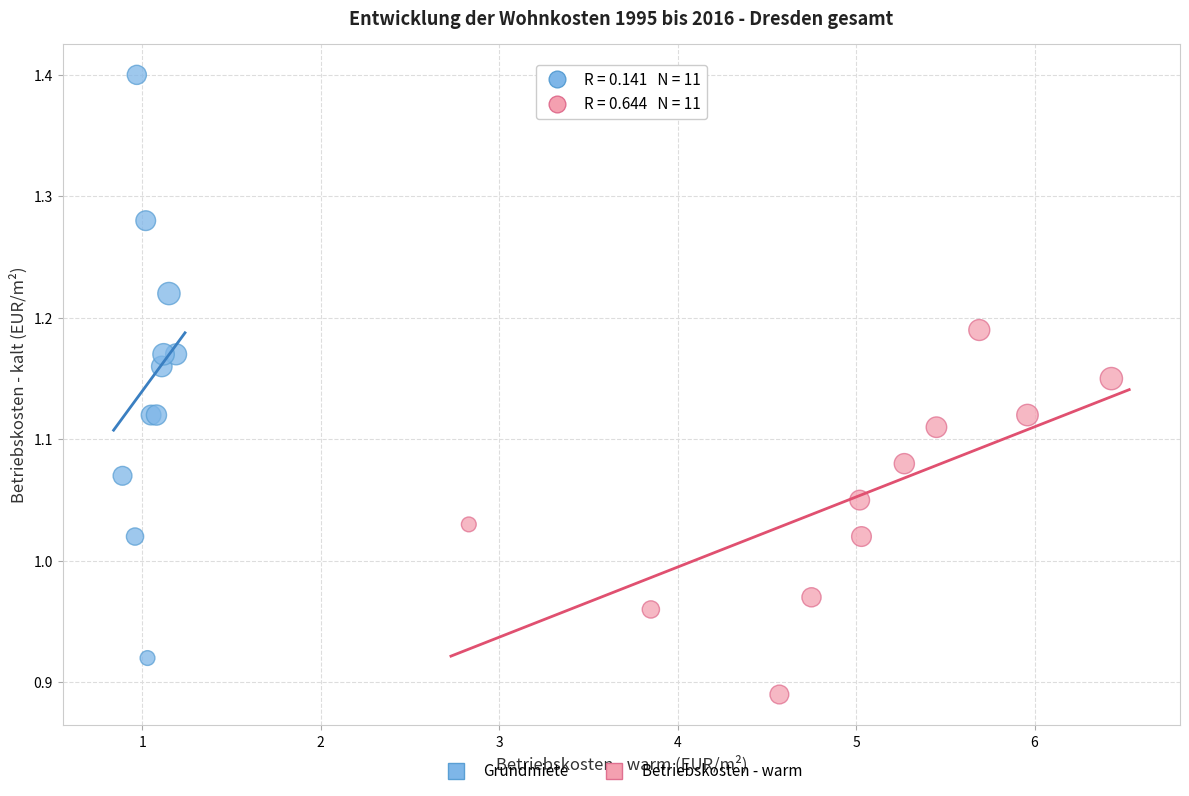

Which series contains the lowest Y value?

Betriebskosten - warm